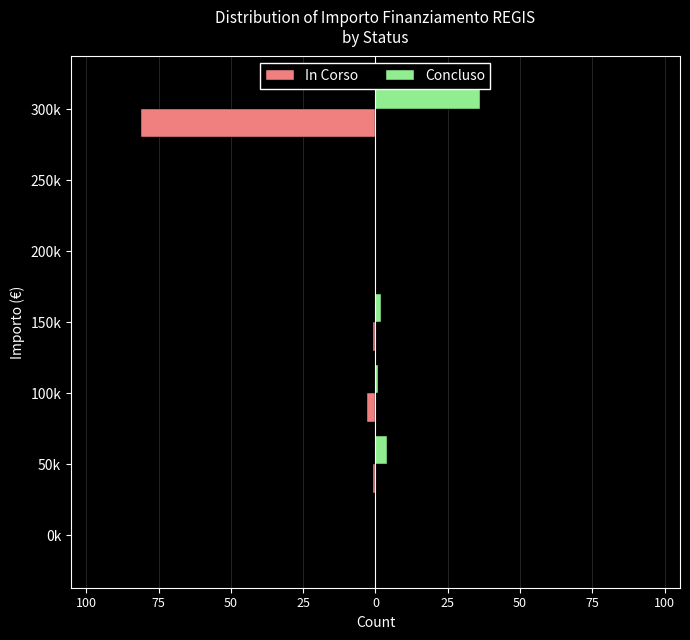

What are all the series names shown in the legend?

In Corso, Concluso